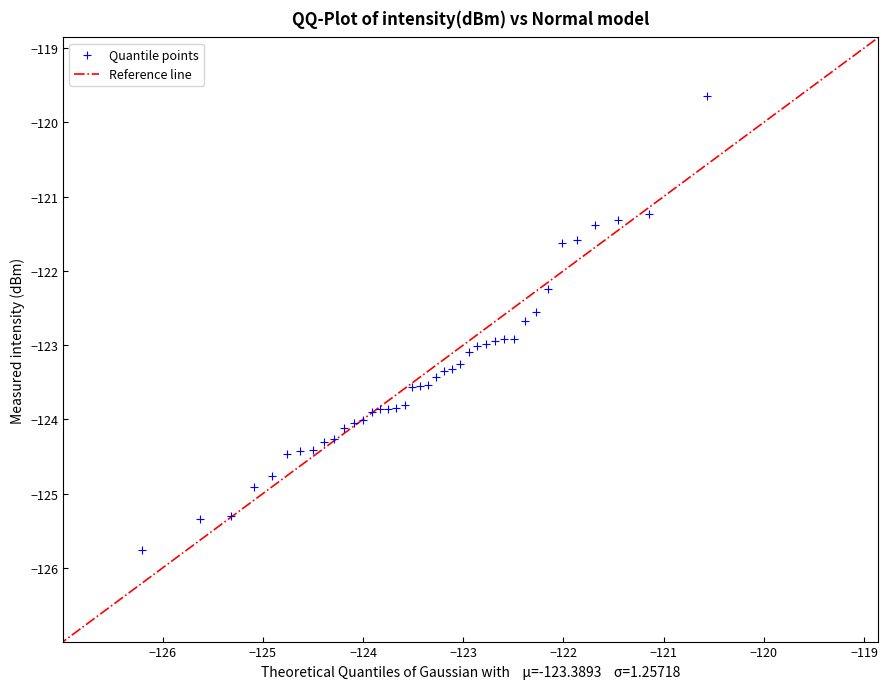

What Y value in the scatter plot is closest to -122?

-122.2